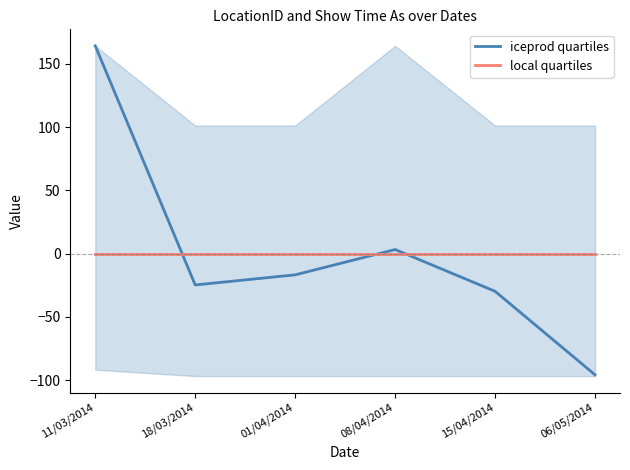

Reading right to left, transcribe all the data shown in this chart.

iceprod quartiles: -95.8	-29.8	3.2	-16.8	-24.8	164.2
local quartiles: 0.0	0.0	0.0	0.0	0.0	0.0